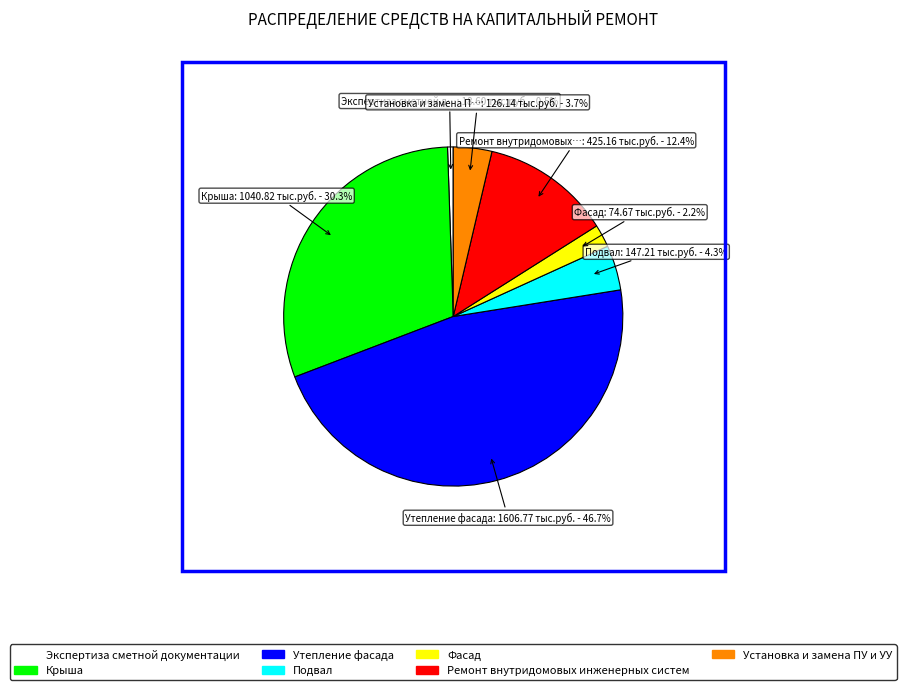

Which slice is the smallest?

Экспертиза сметной документации